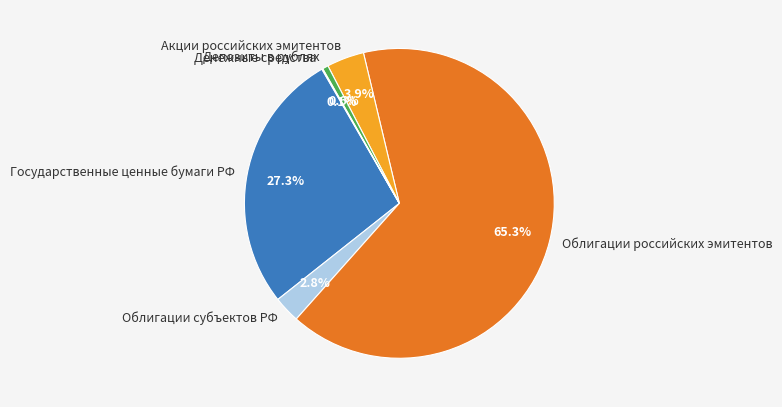

To the nearest percent, what is the average slice percentage?

17%